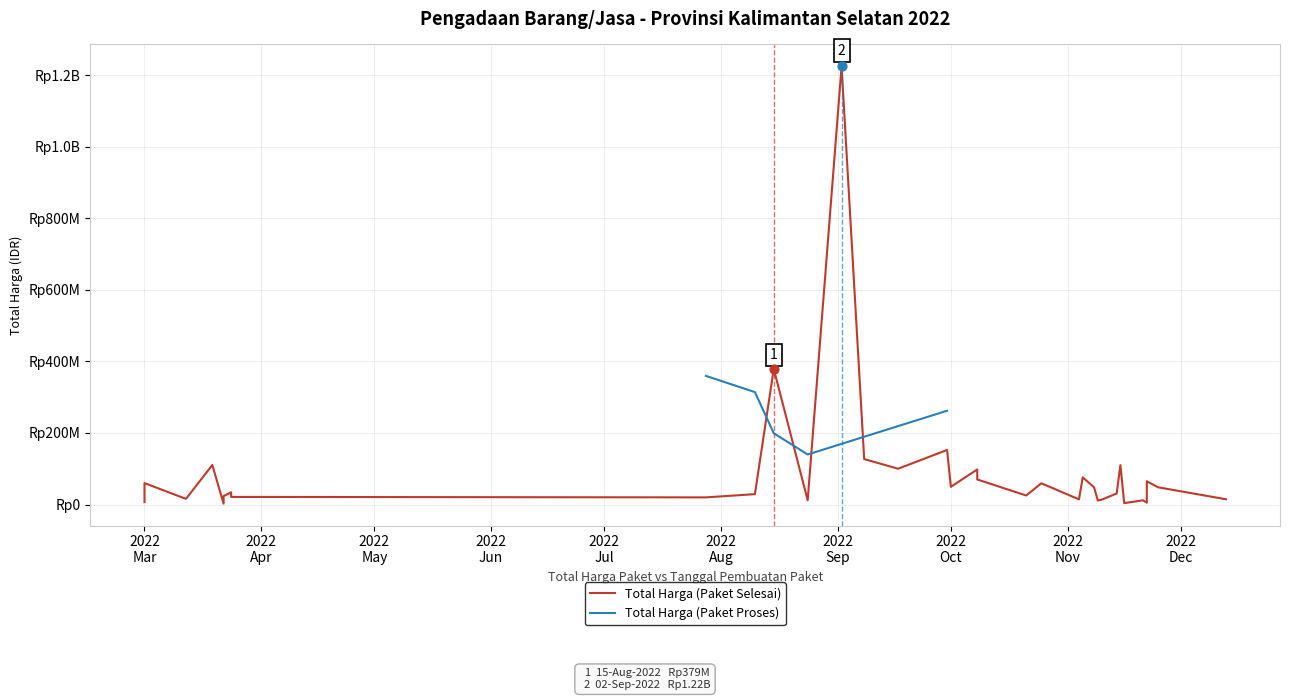

What is the total value across all series at 2022-10-21?

25200000